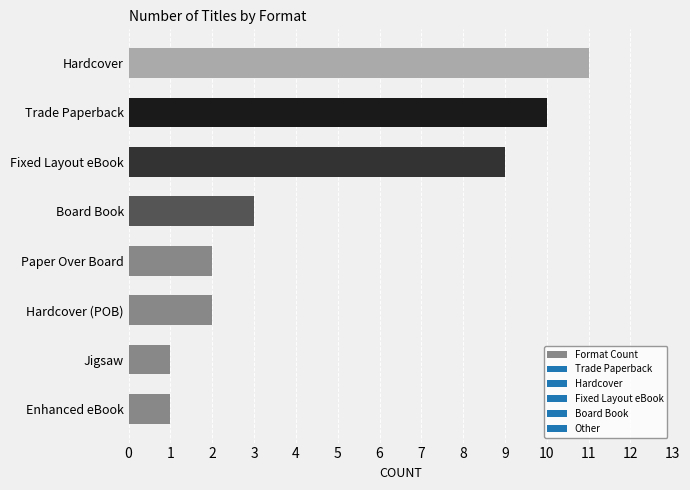

At which category does the chart reach its peak across all series?

Hardcover